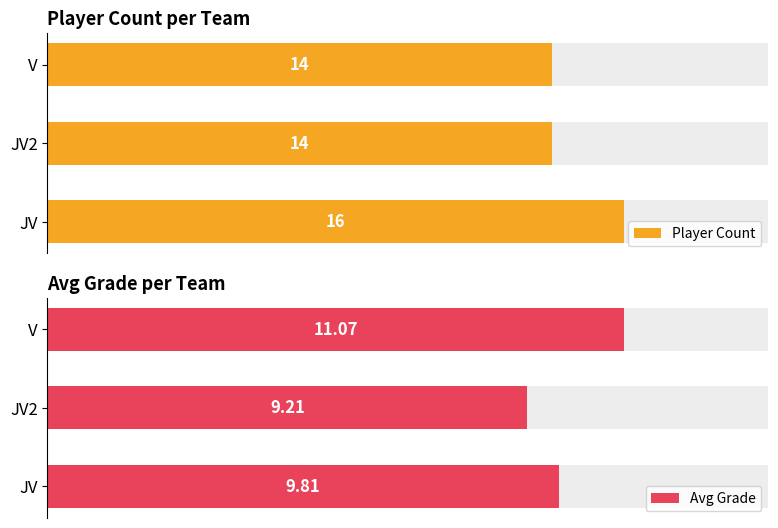

The value of Avg Grade at V is 11.1. True or false?

True